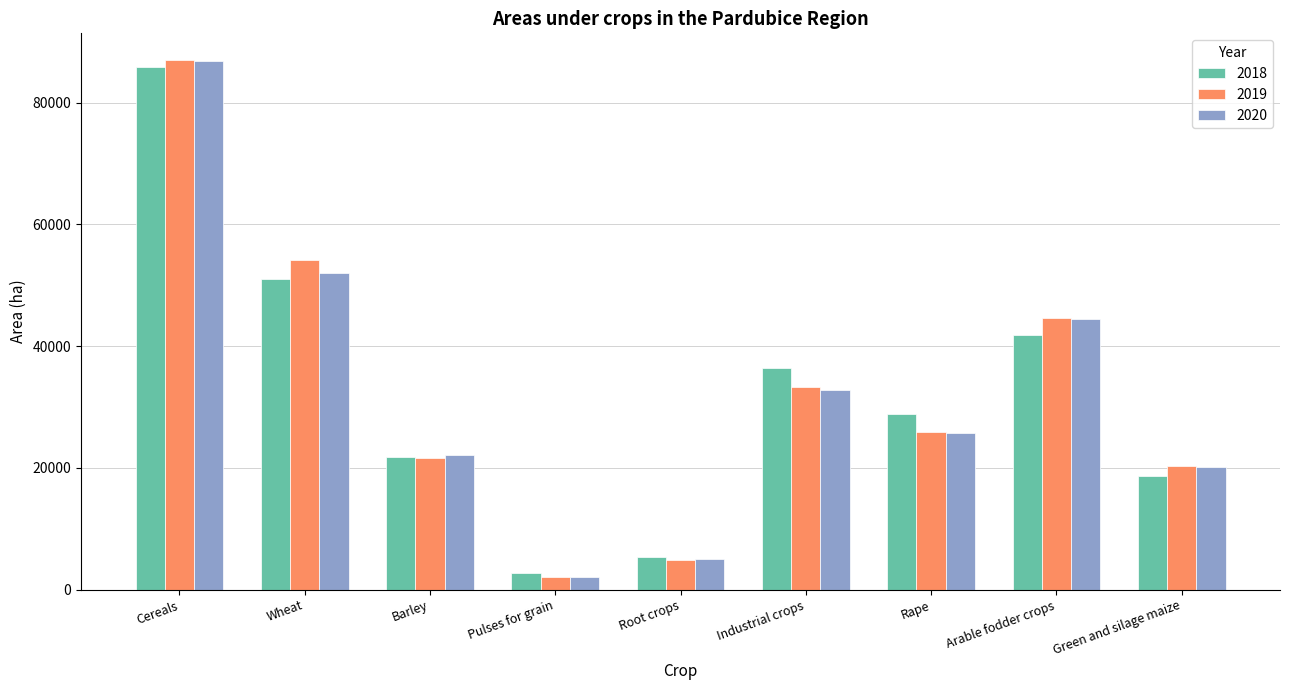

The value of 2020 at Root crops is 4993.0. True or false?

True